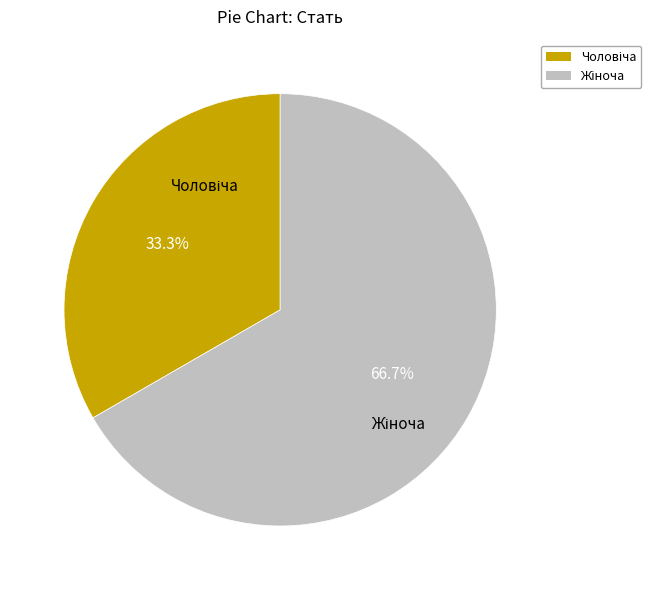

Is there any slice that represents more than half of the pie?

Yes